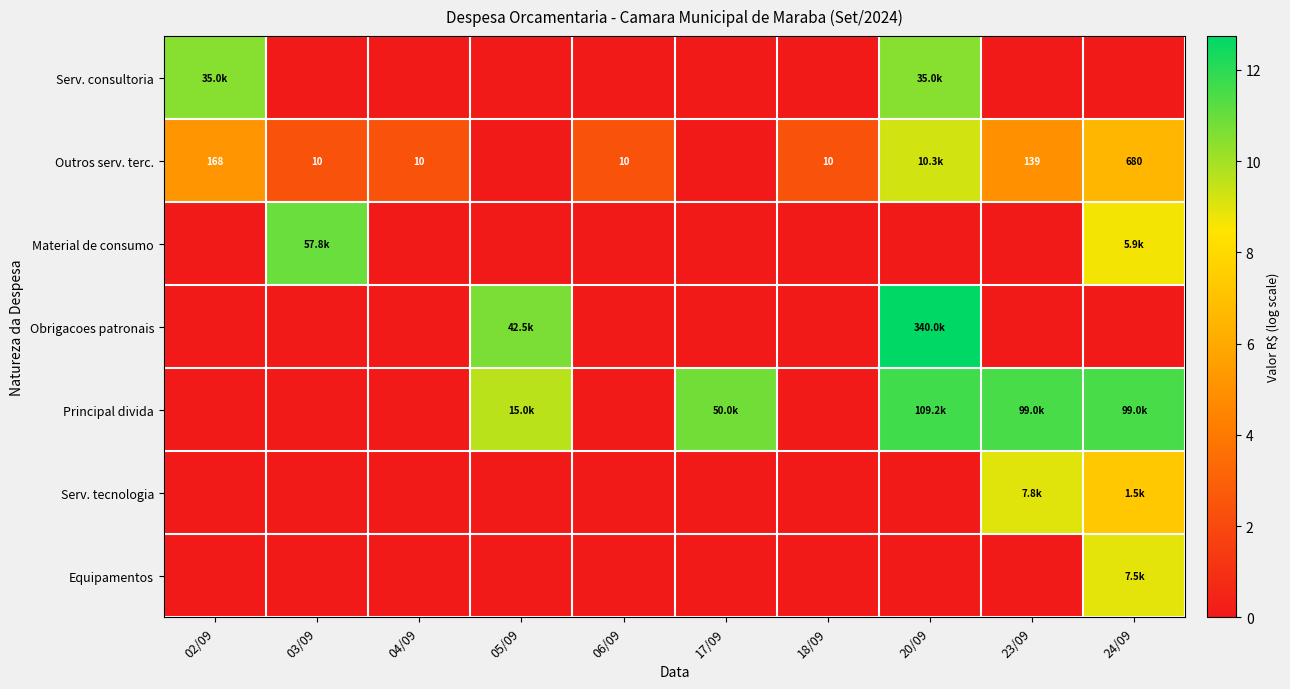

The Obrigacoes patronais series shows 0.0 at 02/09. True or false?

True